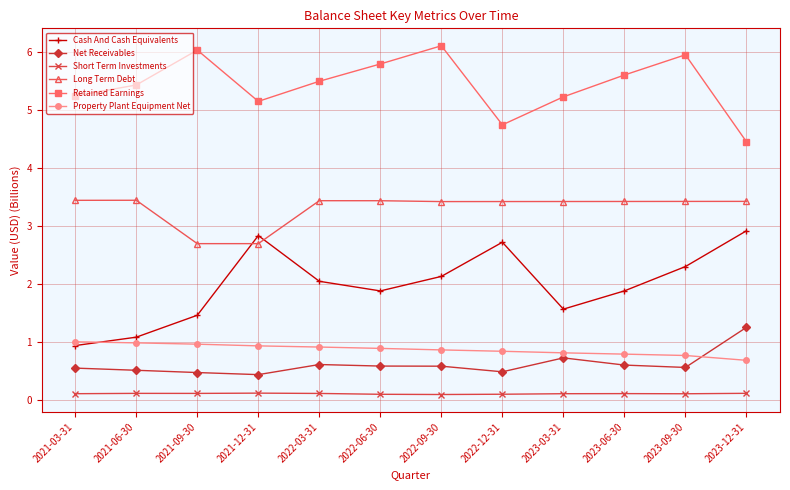

Is it true that Property Plant Equipment Net equals 1.1 at 2023-06-30?

False